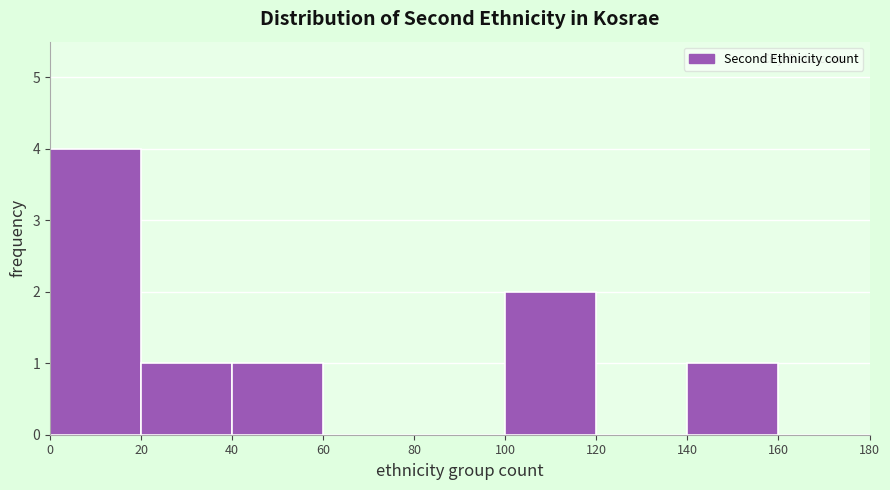

Reading left to right, transcribe this chart: for each bar, give the range it covers on the x-axis and its height. The values are not printed on the chart, so give them approximately, as read against the axis.

0 to 20: 4
20 to 40: 1
40 to 60: 1
60 to 80: 0
80 to 100: 0
100 to 120: 2
120 to 140: 0
140 to 160: 1
160 to 180: 0